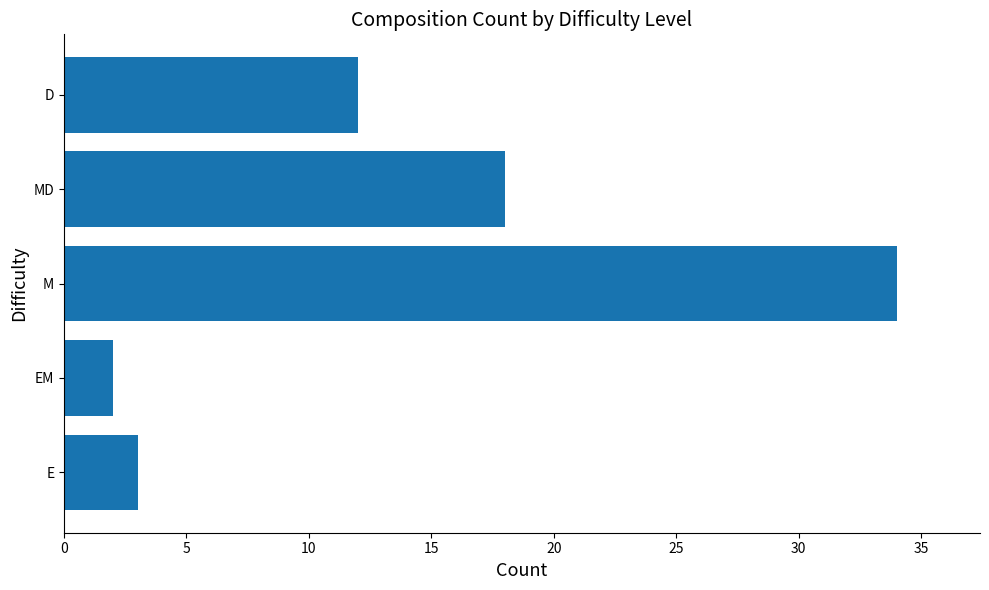

Approximately how many times larger is the value at MD compared to EM?

9.0